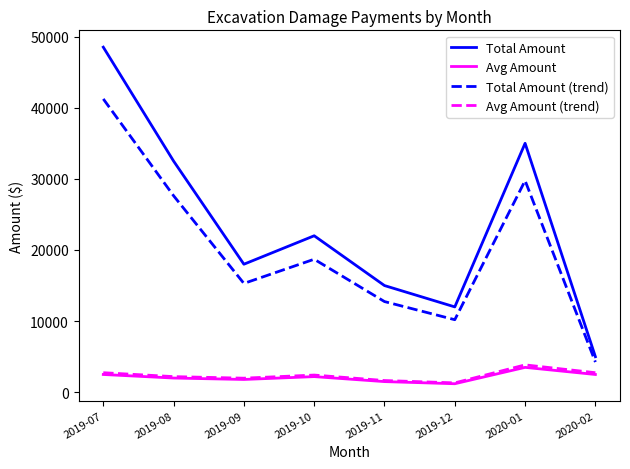

What value does the Avg Amount (trend) series have at 2019-07?

2750.0